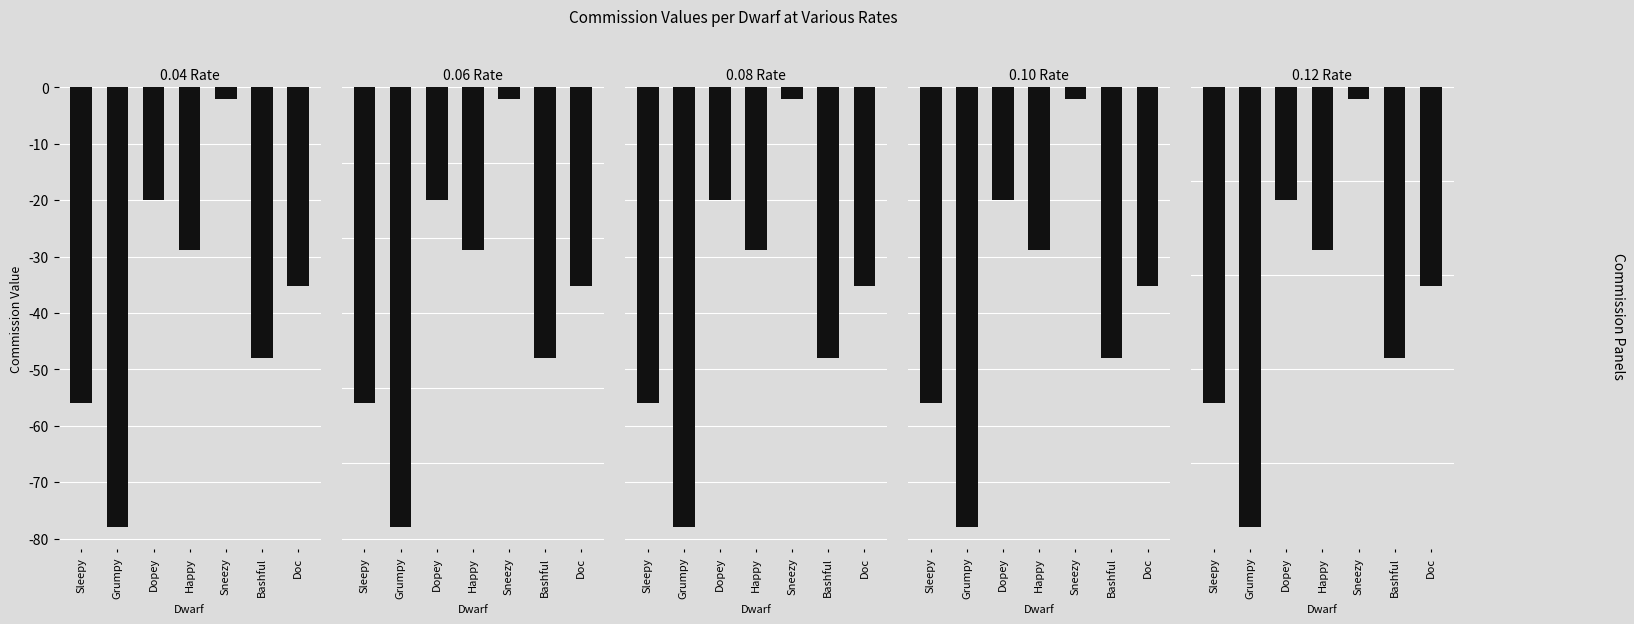

How many bars are there in each group?

5